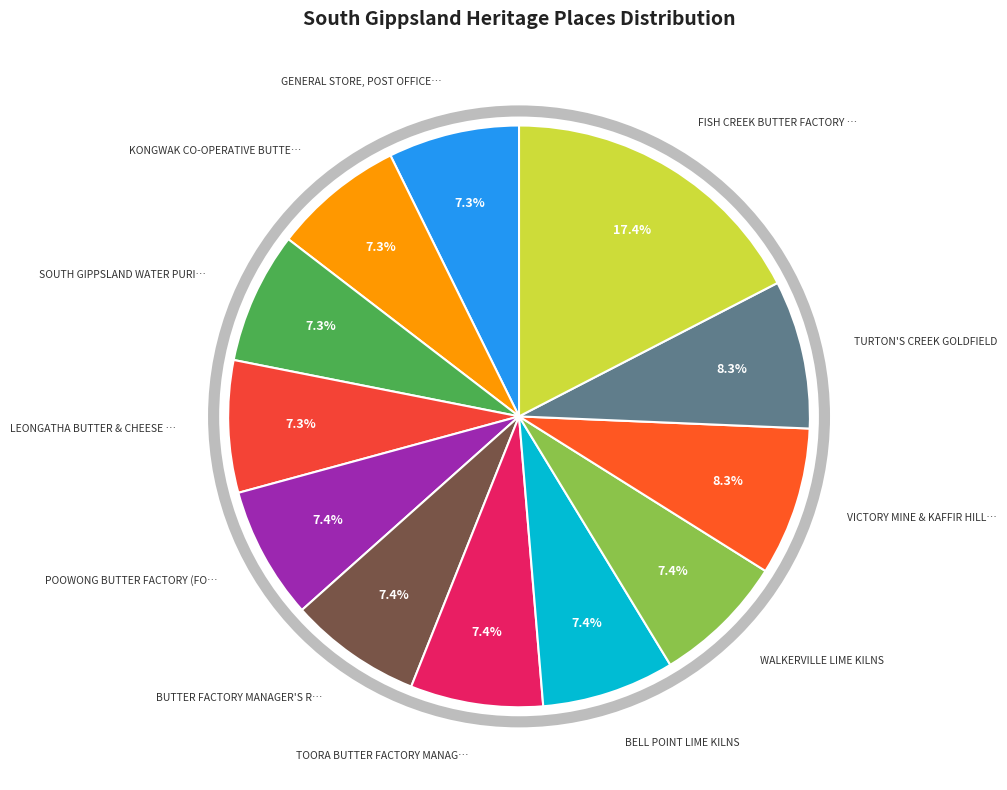

How many segments does this pie chart have?

12